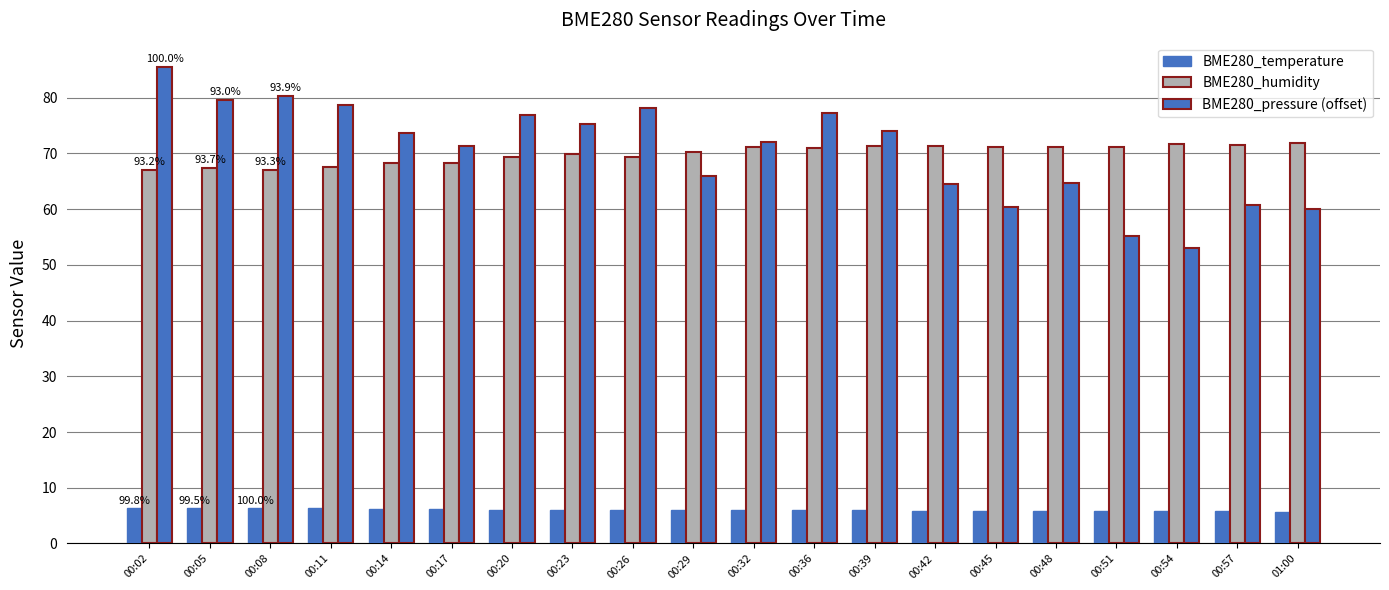

Read the BME280_pressure (offset) value at 00:05.

79.6